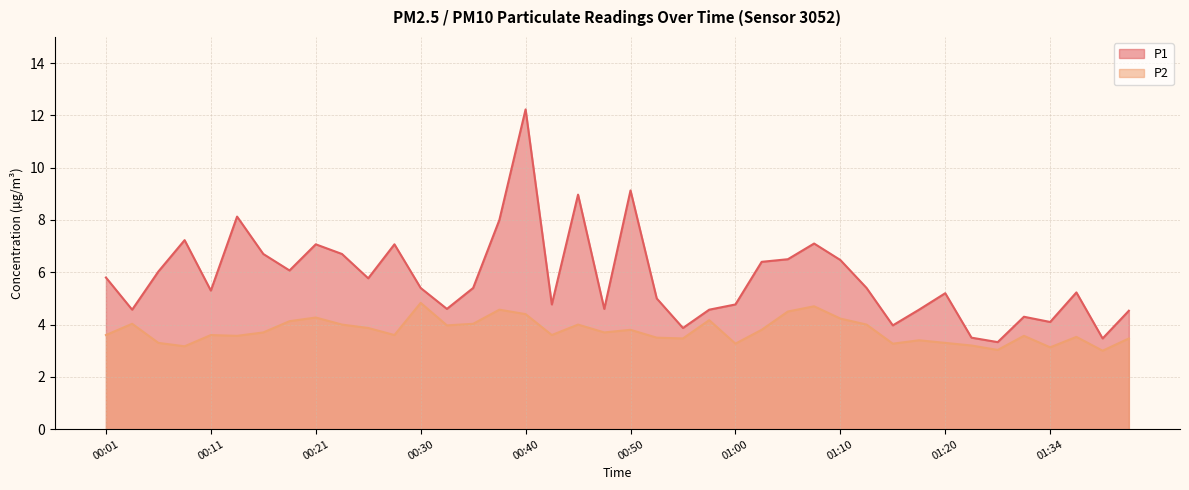

The P1 series shows 7.1 at 01:41. True or false?

False